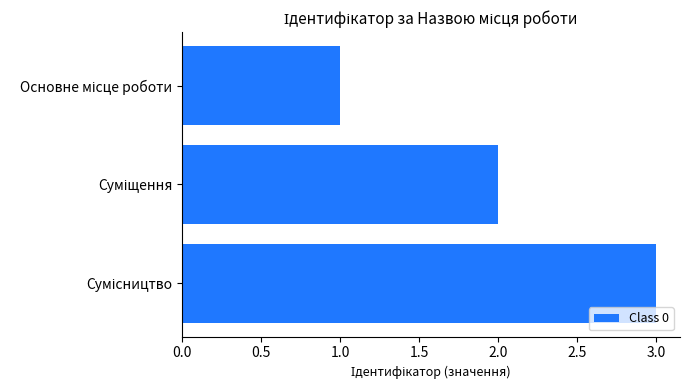

What is the sum of all values?

6